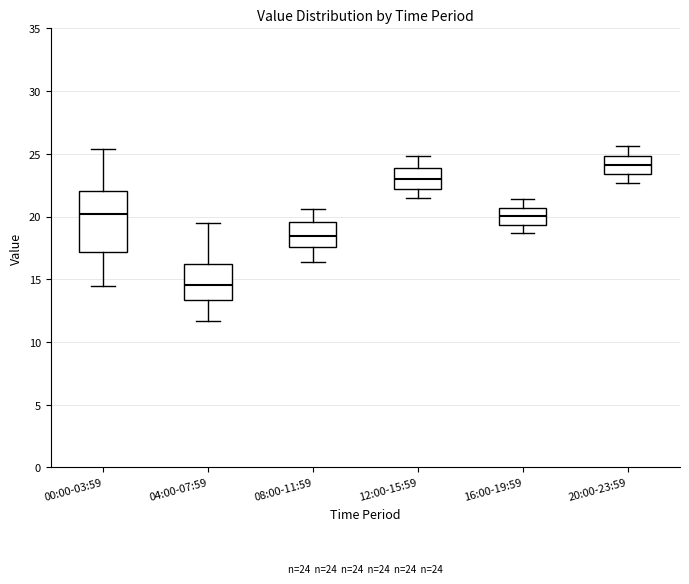

Which box has the lowest median line?

04:00-07:59